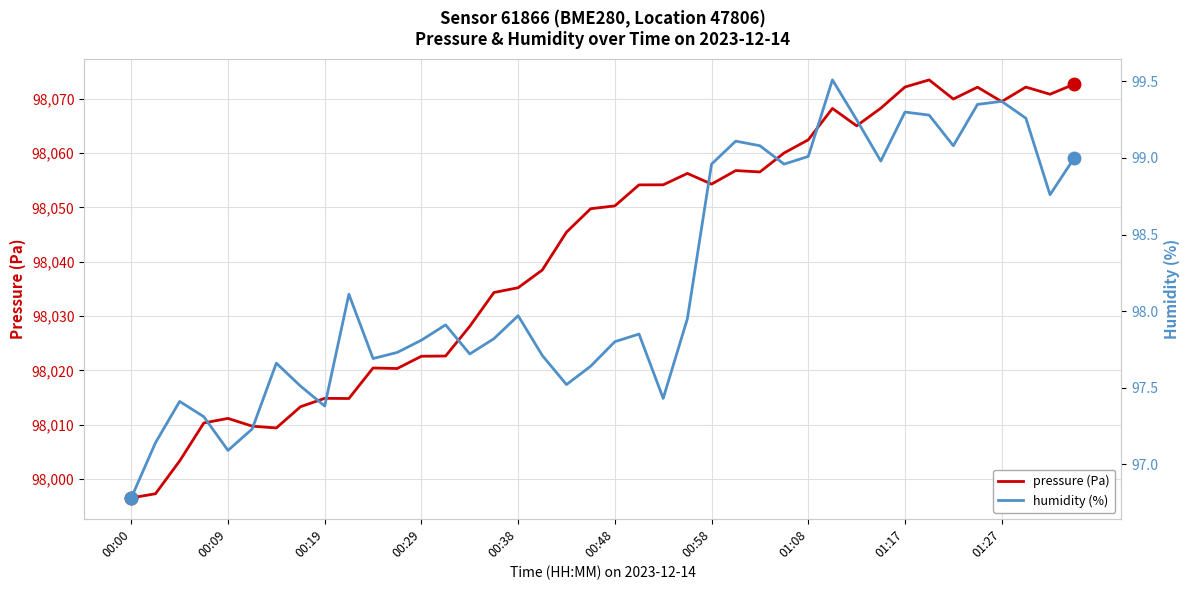

What is the highest value of the pressure (Pa) series?

98073.5